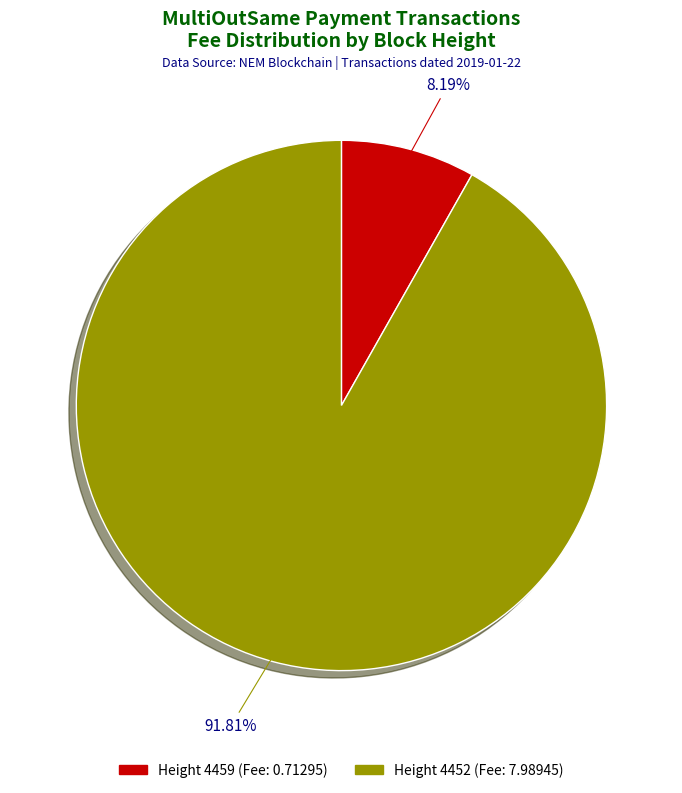

Which slice is the largest?

Height 4452 (Fee: 7.98945)